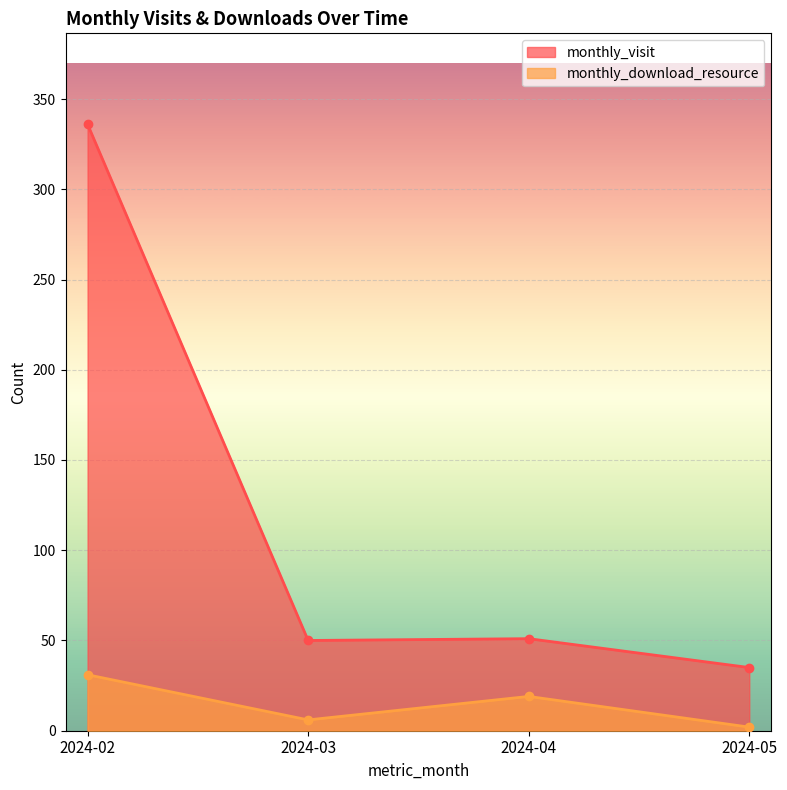

At which category does monthly_download_resource reach its first local valley?

2024-03